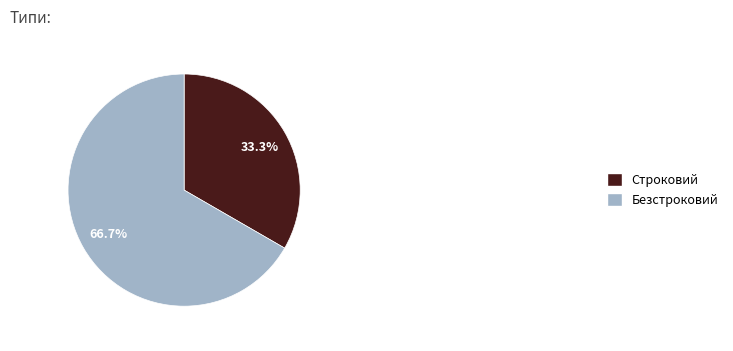

Is Безстроковий the majority of the pie?

Yes